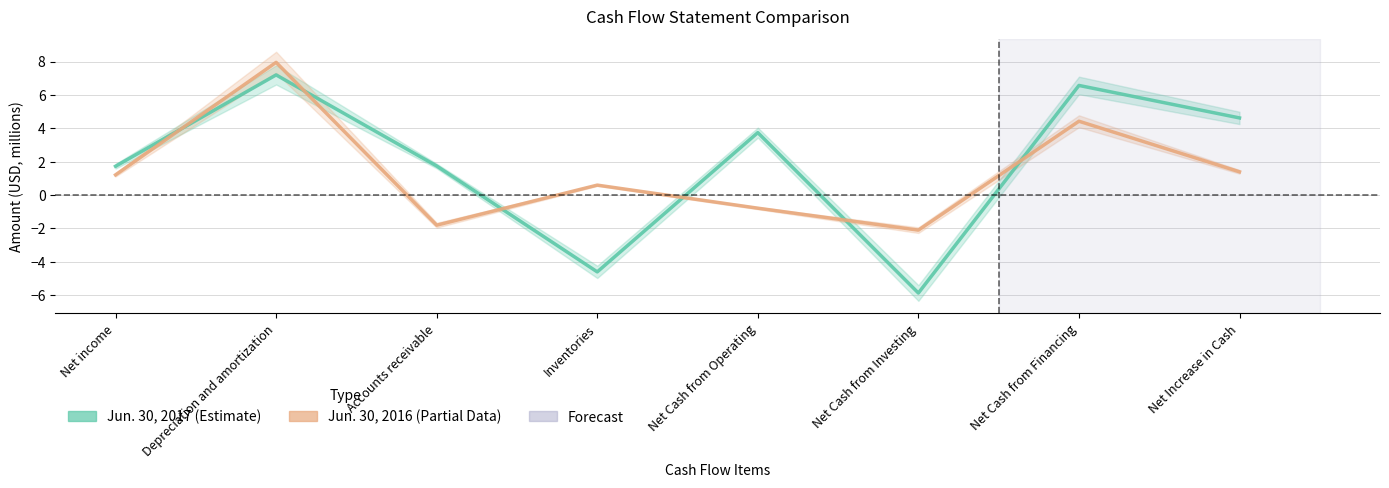

What is the average value of the Jun. 30, 2017 series?

1.9